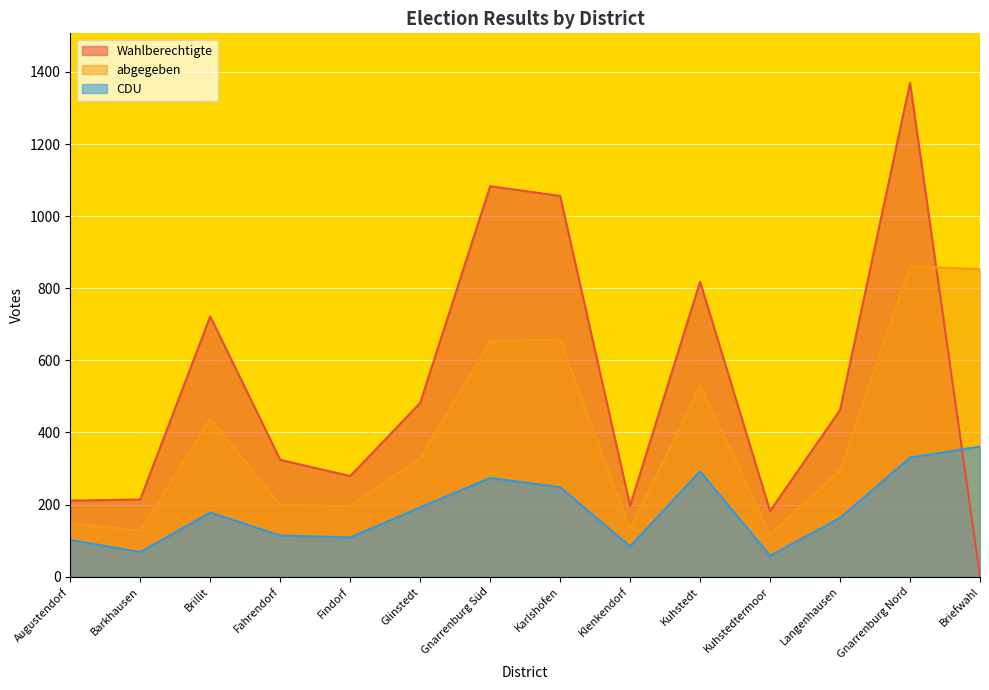

Between Augustendorf and Fahrendorf, which series saw the biggest shift?

Wahlberechtigte